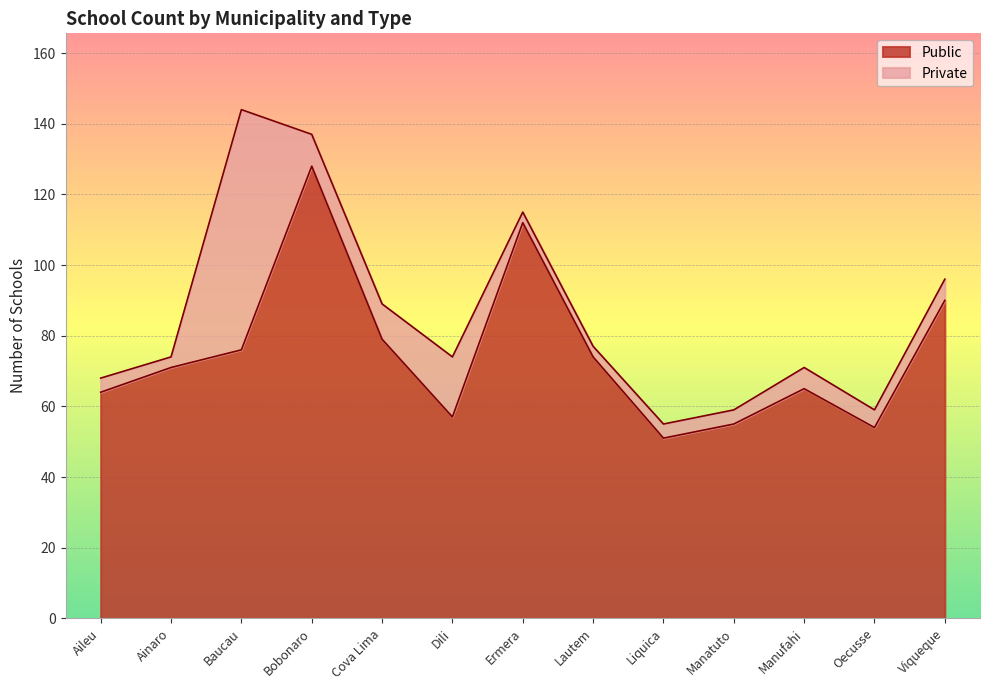

At which category does the chart reach its peak across all series?

Bobonaro